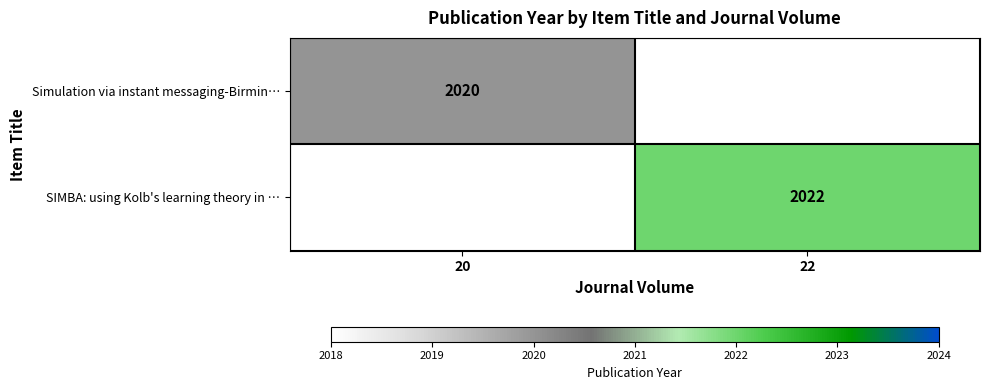

True or false: SIMBA: using Kolb's learning theory in … has a value of 2022 at 22.

True